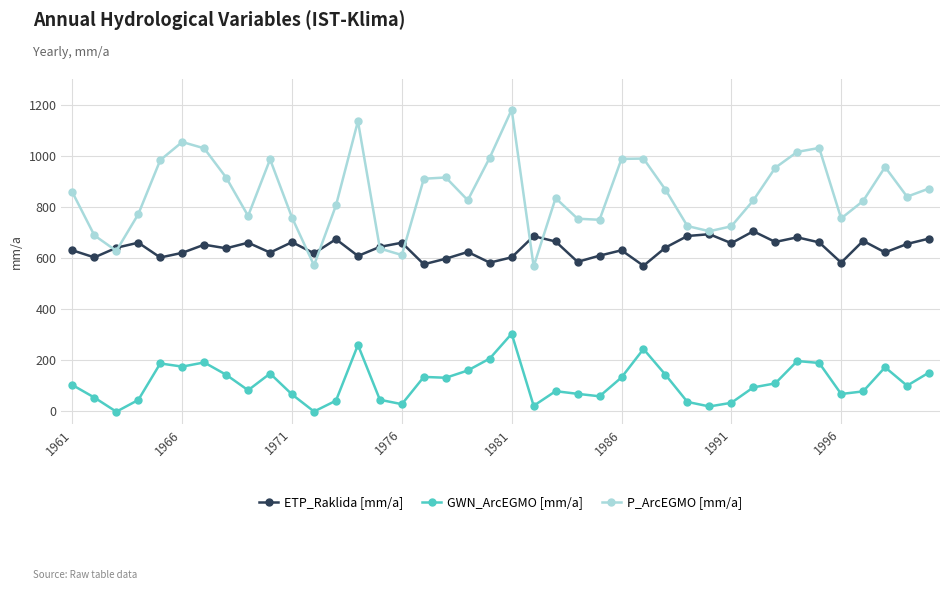

True or false: ETP_Raklida [mm/a] has more than 1 points higher than both neighbors.

True